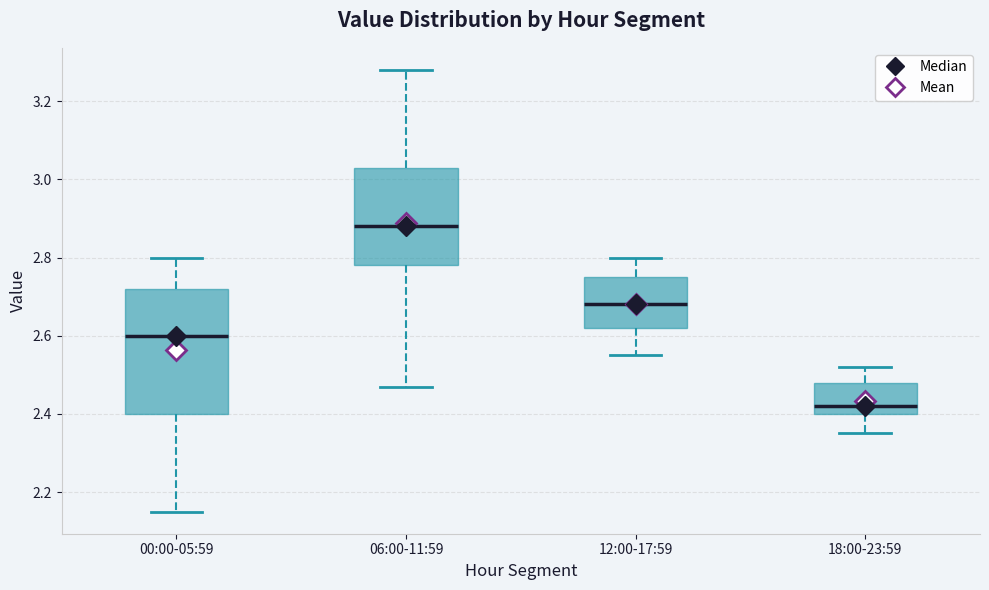

Which box's median line is the lowest?

18:00-23:59